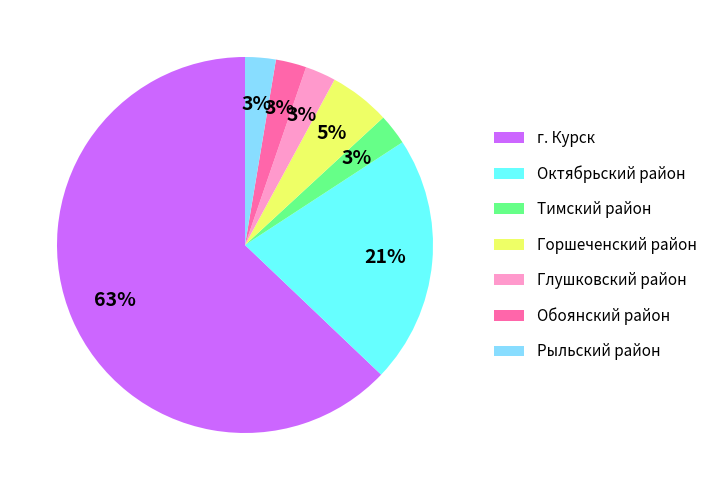

Which has a higher value, Горшеченский район or Тимский район?

Горшеченский район